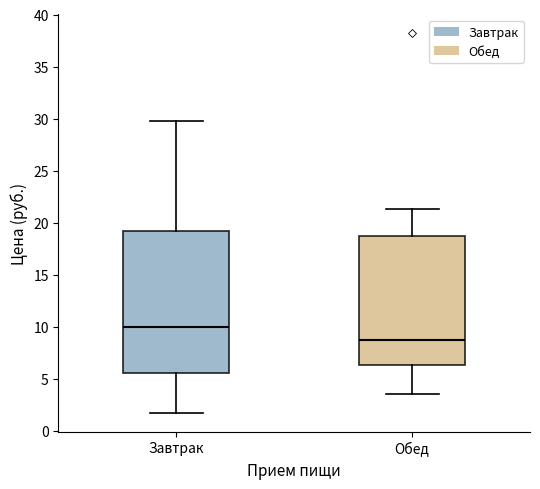

Reading left to right, transcribe this box plot: for each box, give where its median line is, the range the box spans, and where its two whiskers end, as read against the y-axis. The values are not printed on the chart, so give them approximately, as read against the axis.

Завтрак: median 10.0, box 5.5 to 19.0, whiskers 1.5 to 29.5
Обед: median 8.5, box 6.5 to 19.0, whiskers 3.5 to 21.5